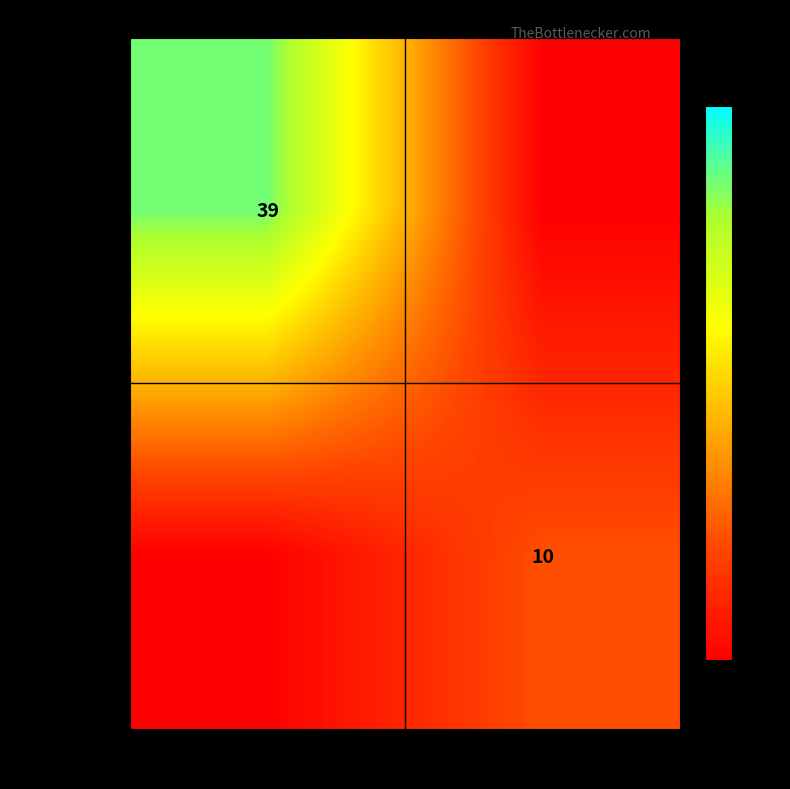

Is the value of 8e243c79... at -1 greater than the value of fb850c03... at 1?

Yes